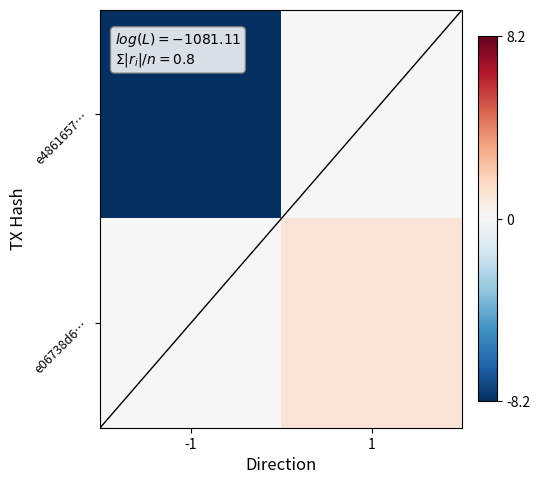

Reading right to left, transcribe all the data shown in this chart.

e4861657…: 1=0.0	-1=-8.2
e06738d6…: 1=1.0	-1=0.0